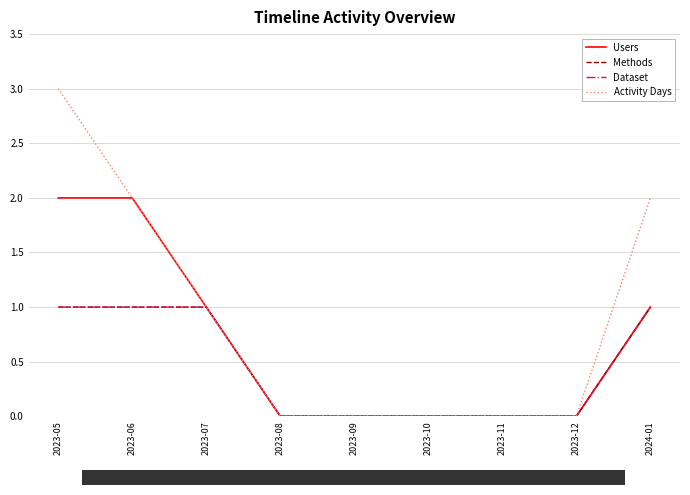

Reading left to right, list all the values displayed in this chart.

Users: 2	2	1	0	0	0	0	0	1
Methods: 1	1	1	0	0	0	0	0	1
Dataset: 1	1	1	0	0	0	0	0	1
Activity Days: 3	2	1	0	0	0	0	0	2